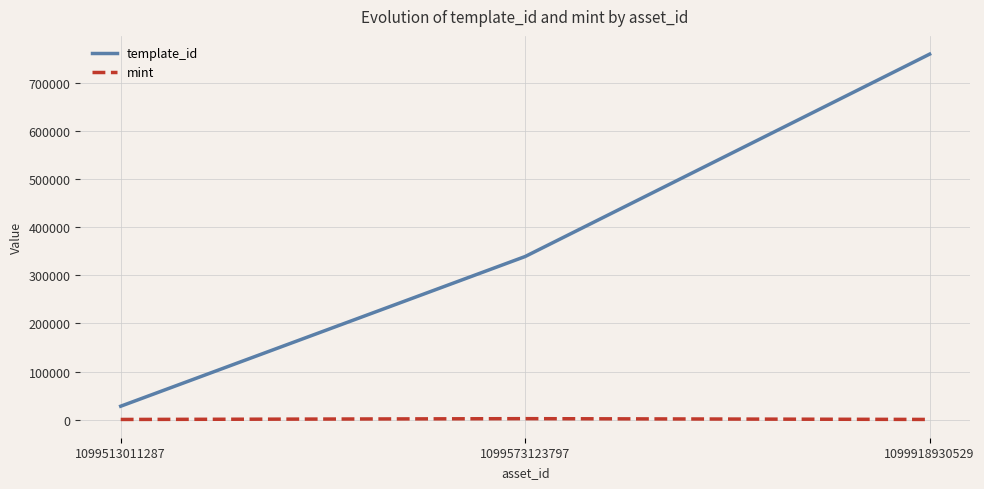

Which category has the lowest value in the template_id series?

1099513011287